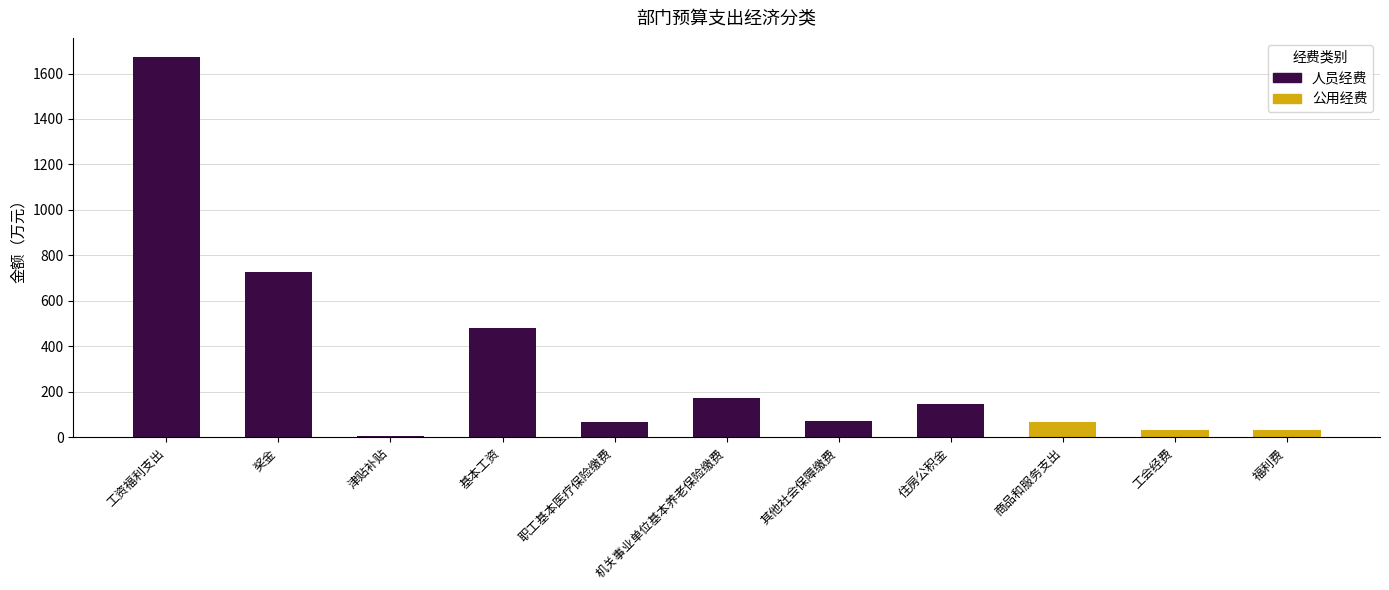

What is the sum of the 人员经费 values at 奖金 and 基本工资?

1210.7